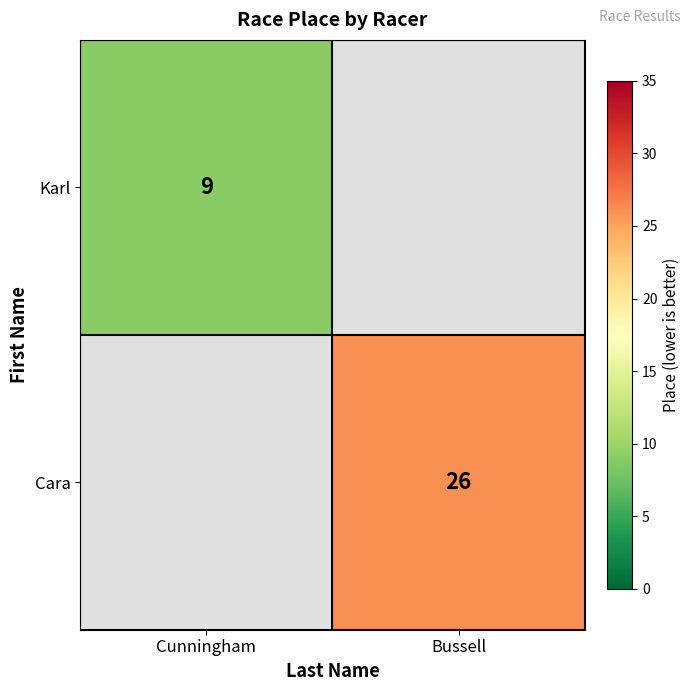

The value of Cara at Bussell is 8. True or false?

False